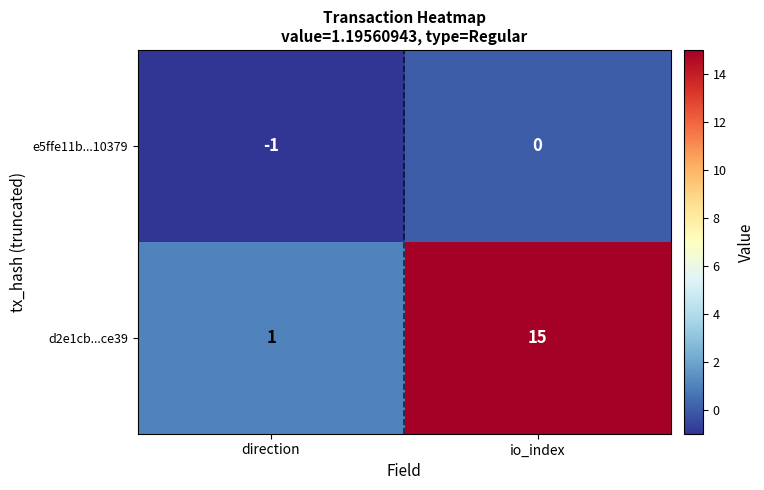

True or false: e5ffe11b...10379 has a value of 0 at io_index.

True